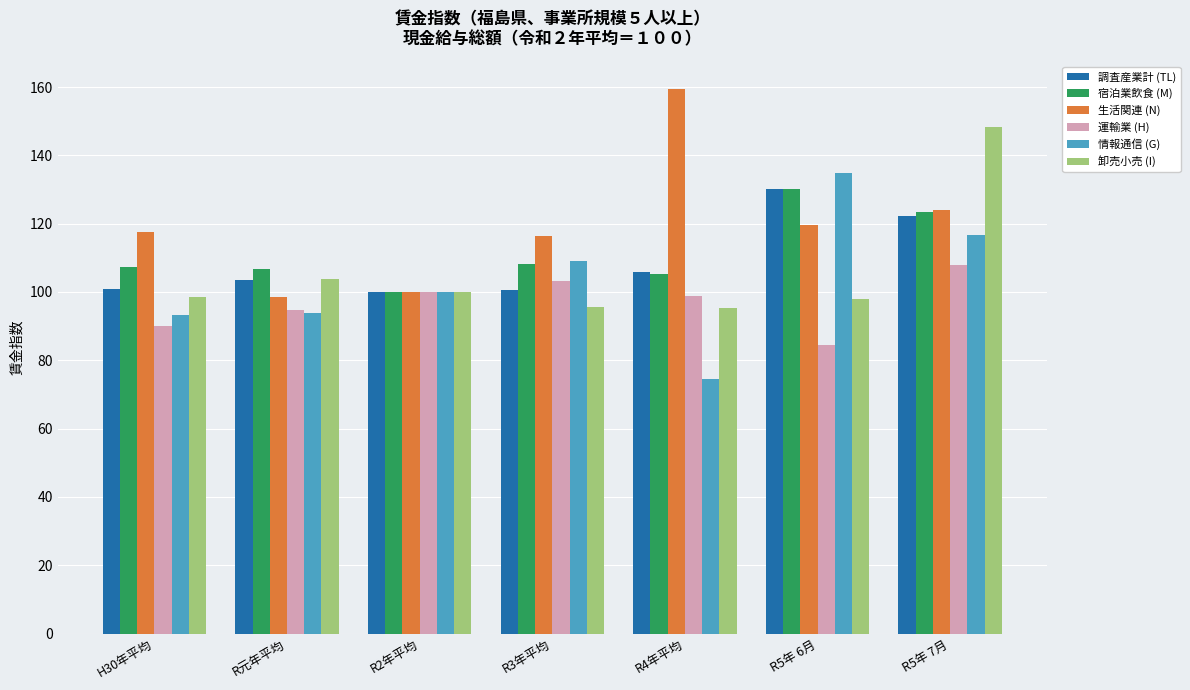

At which label does 卸売小売 (I) reach its peak?

R5年 7月